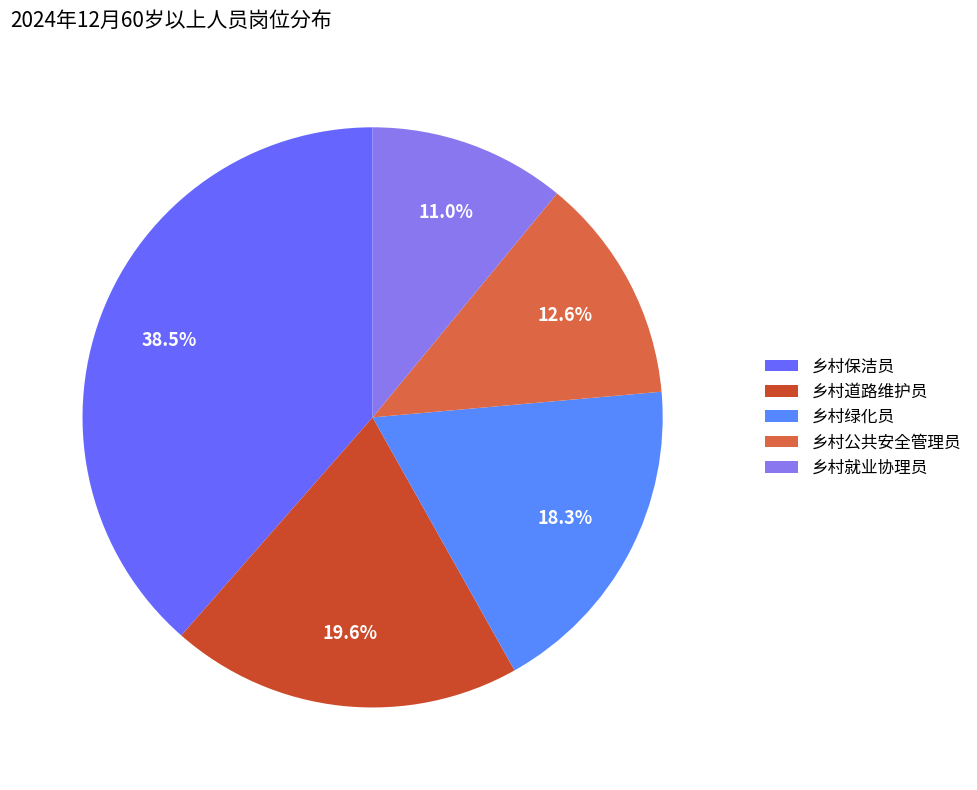

To the nearest percent, what is the combined percentage of 乡村公共安全管理员 and 乡村道路维护员?

32%